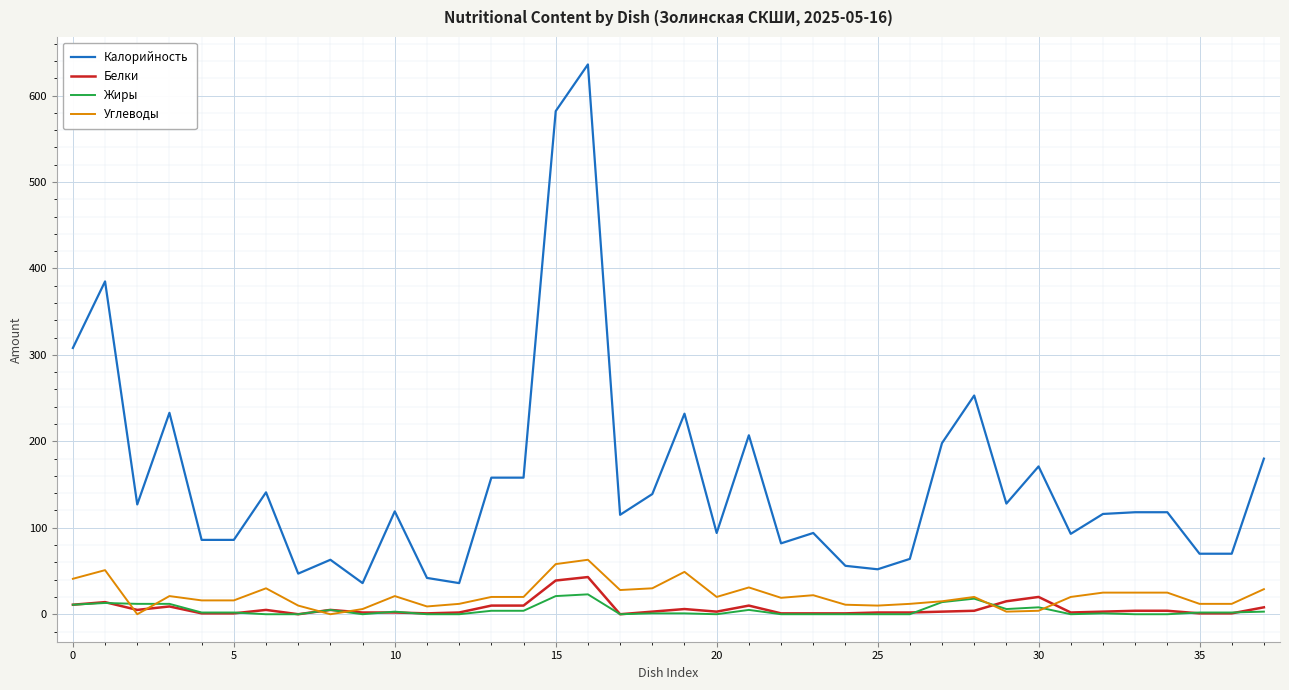

What is the maximum value for Калорийность?

636